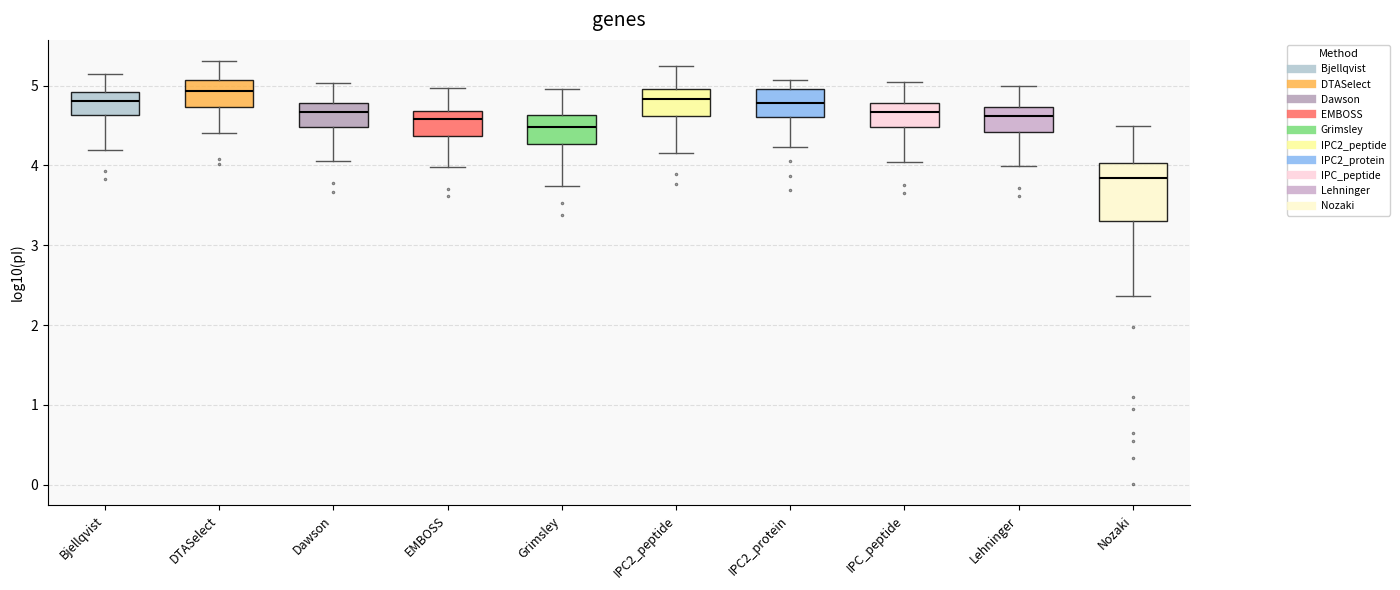

Reading left to right, transcribe this box plot: for each box, give where its median line is, the range the box spans, and where its two whiskers end, as read against the y-axis. The values are not printed on the chart, so give them approximately, as read against the axis.

Bjellqvist: median 4.8, box 4.6 to 4.9, whiskers 4.2 to 5.1
DTASelect: median 4.9, box 4.7 to 5.1, whiskers 4.4 to 5.3
Dawson: median 4.7, box 4.5 to 4.8, whiskers 4.1 to 5.0
EMBOSS: median 4.6, box 4.4 to 4.7, whiskers 4.0 to 5.0
Grimsley: median 4.5, box 4.3 to 4.6, whiskers 3.7 to 5.0
IPC2_peptide: median 4.8, box 4.6 to 5.0, whiskers 4.2 to 5.2
IPC2_protein: median 4.8, box 4.6 to 5.0, whiskers 4.2 to 5.1
IPC_peptide: median 4.7, box 4.5 to 4.8, whiskers 4.0 to 5.0
Lehninger: median 4.6, box 4.4 to 4.7, whiskers 4.0 to 5.0
Nozaki: median 3.8, box 3.3 to 4.0, whiskers 2.4 to 4.5